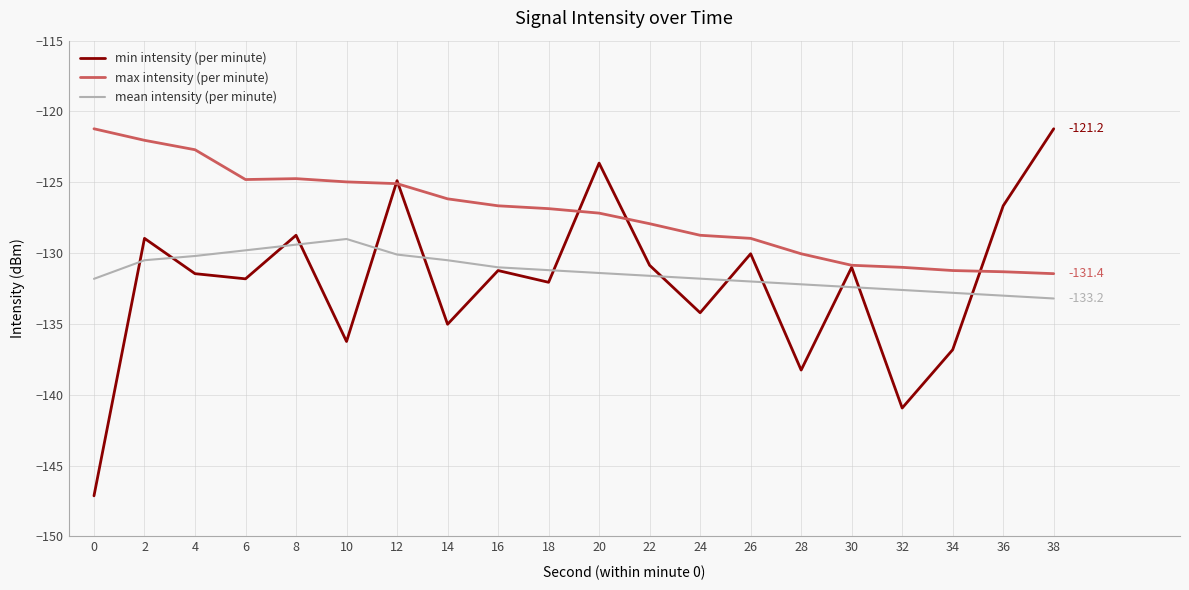

Rank the series at 6 from highest to lowest value.

max intensity (per minute), mean intensity (per minute), min intensity (per minute)